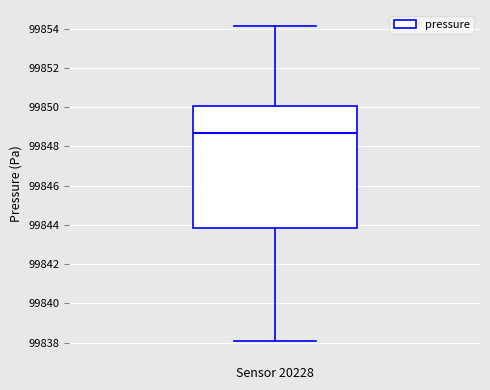

Read this box plot against the y-axis: the position of the median line, the range covered by the box, and the ends of both whiskers. The values are not printed on the chart, so give them approximately, as read against the axis.

median 99848.6, box 99843.8 to 99850.0, whiskers 99838.0 to 99854.2